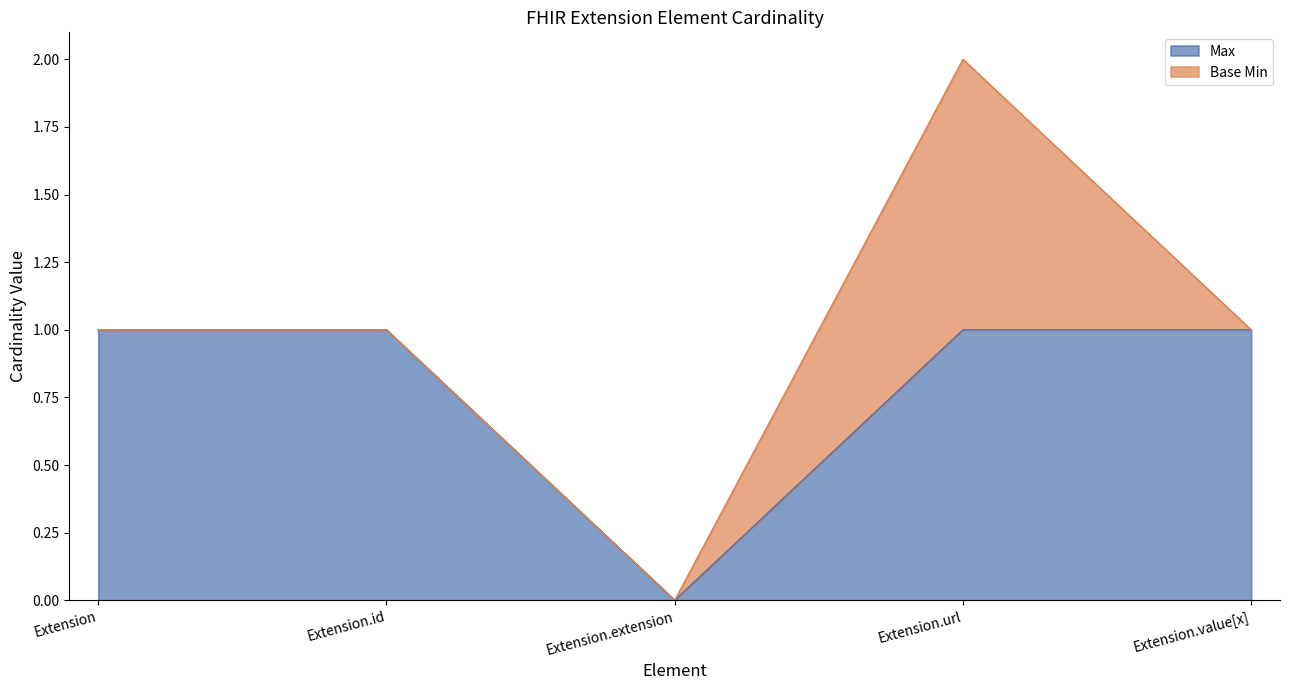

Where is the data nearest to the value 0?

Extension.extension